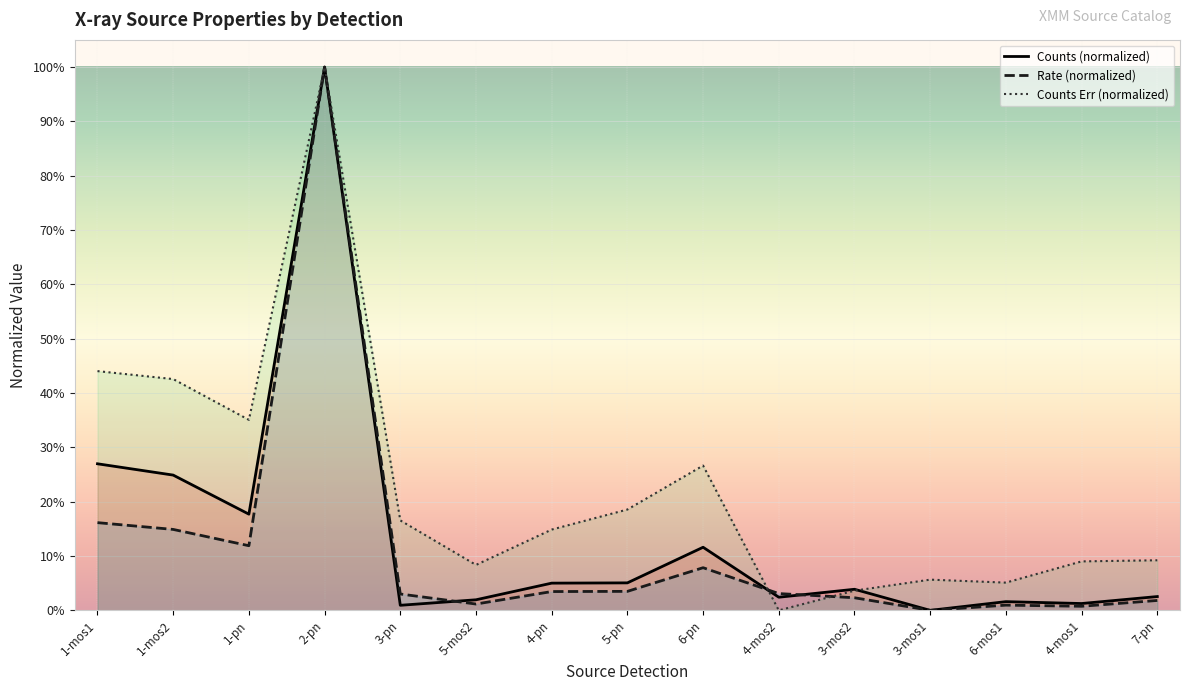

Which series has the largest total across all categories?

Counts Err (normalized)